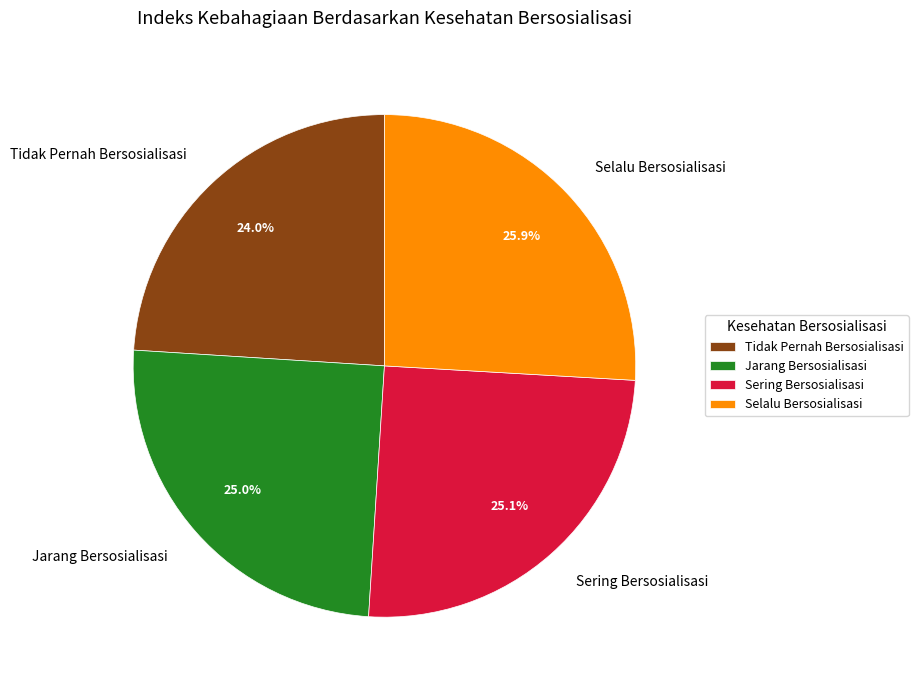

Is it true that Jarang Bersosialisasi is 25% of the pie?

True